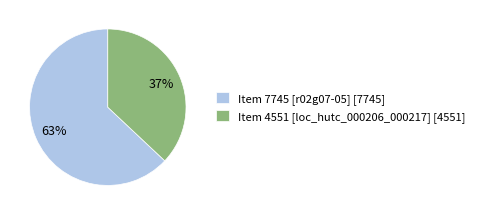

What is the largest slice in the pie chart?

Item 7745 [r02g07-05]